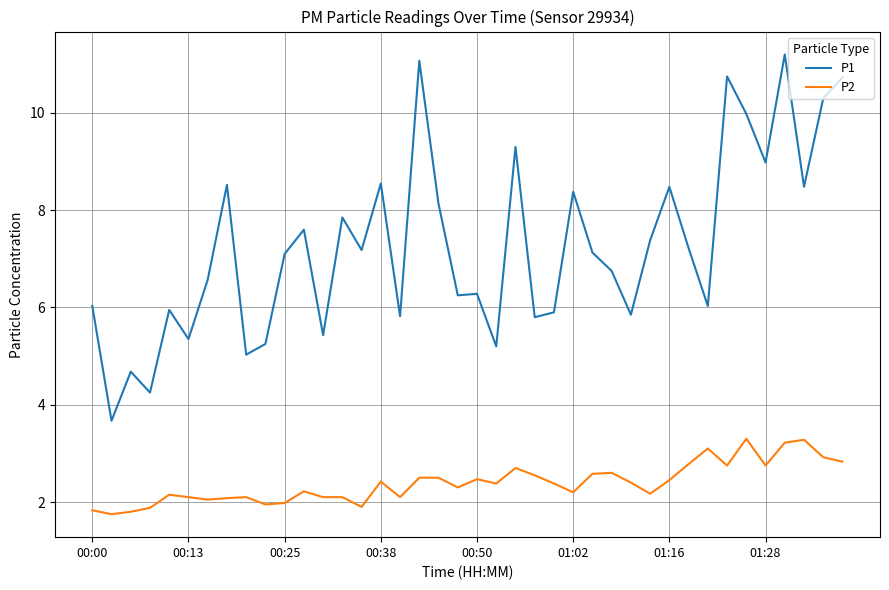

Does the chart display data point markers on the line(s)?

No